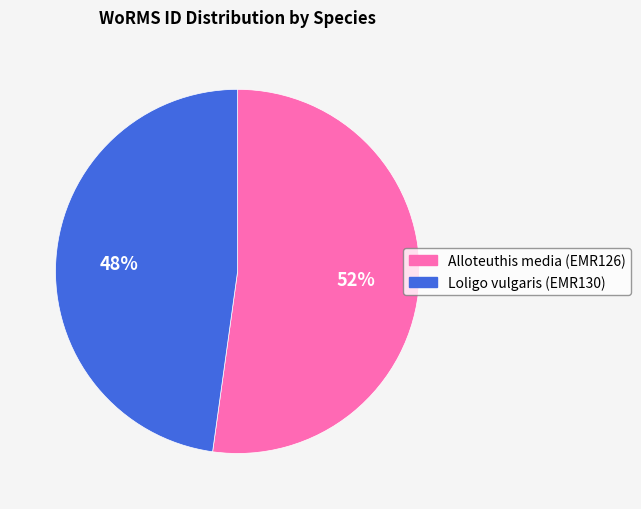

How many slices are in this pie chart?

2